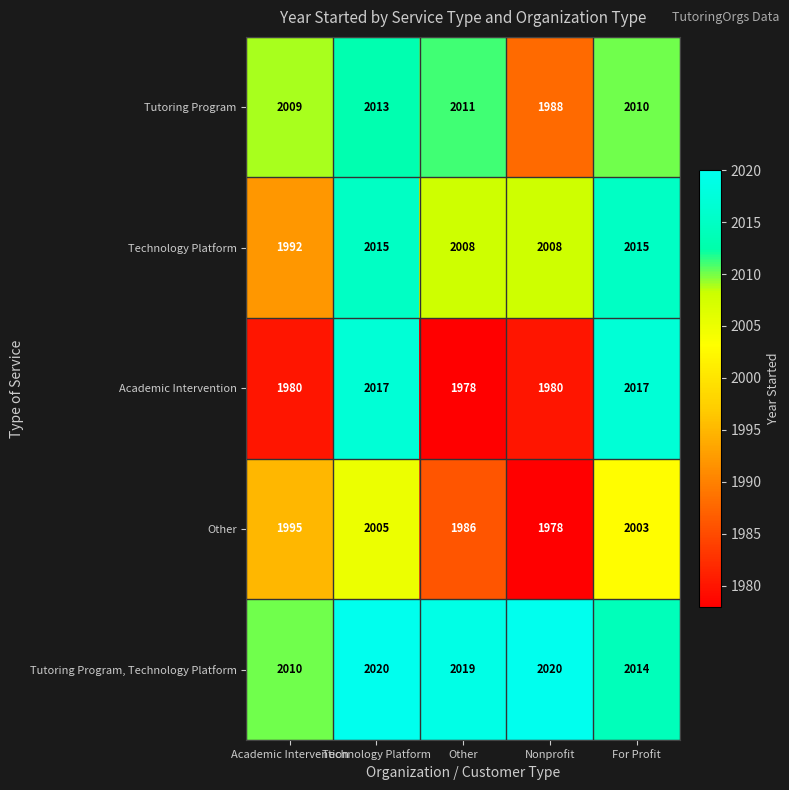

What is the difference between the highest and lowest values at Other?

41